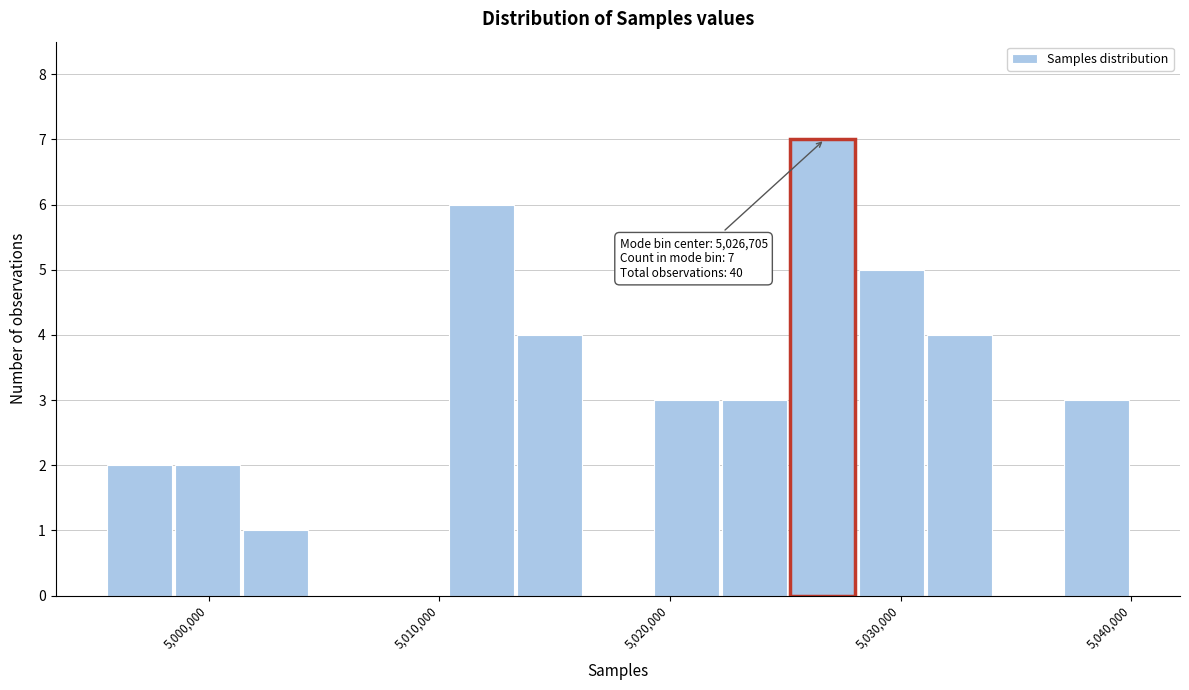

Around what value on the x-axis is the tallest bar? Give the approximate position of its centre, as read against the axis.

5027000